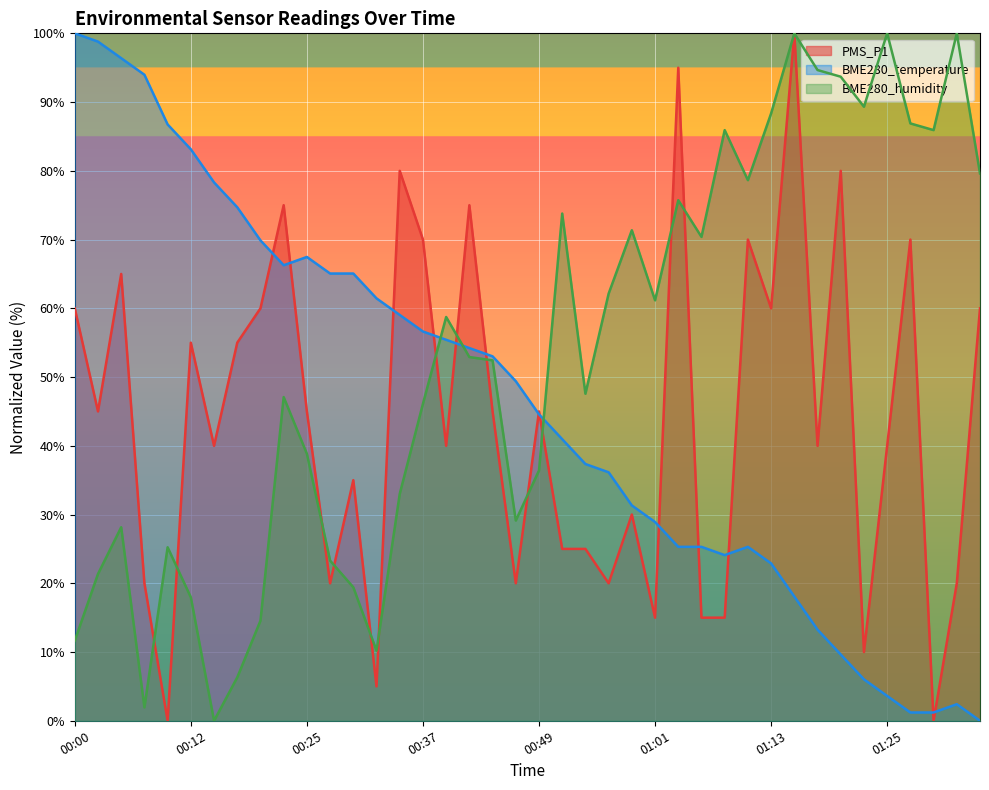

What is the average value of the PMS_P1 series?

43.6